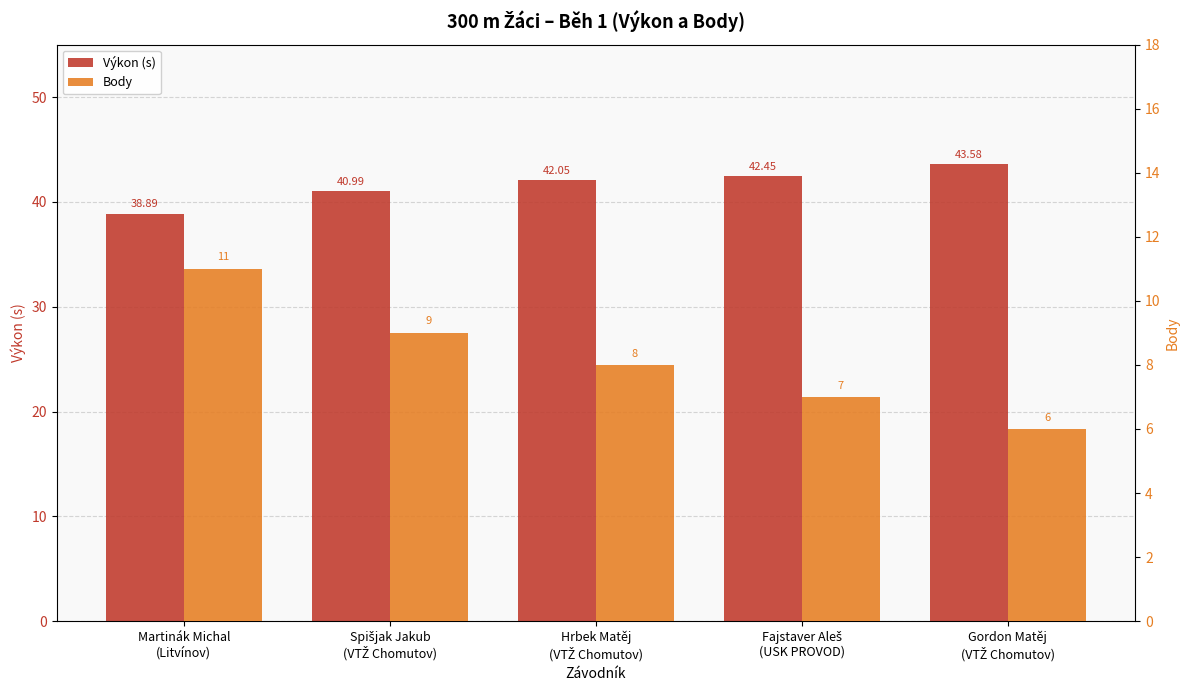

How many values in the Body series are below 8?

2